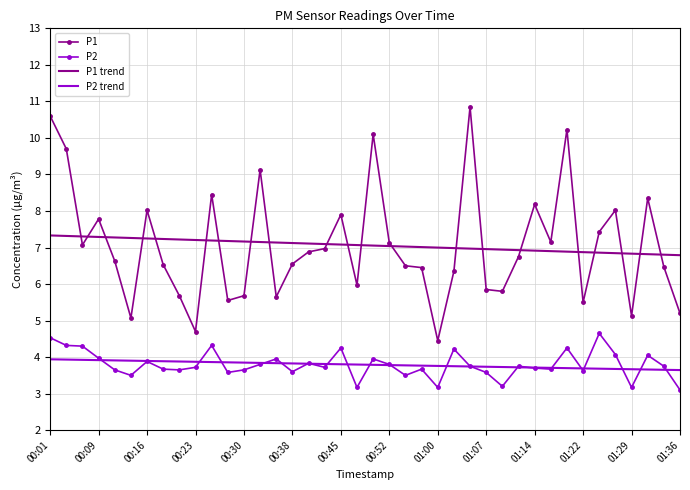

What is the lowest value of the P2 series?

3.1